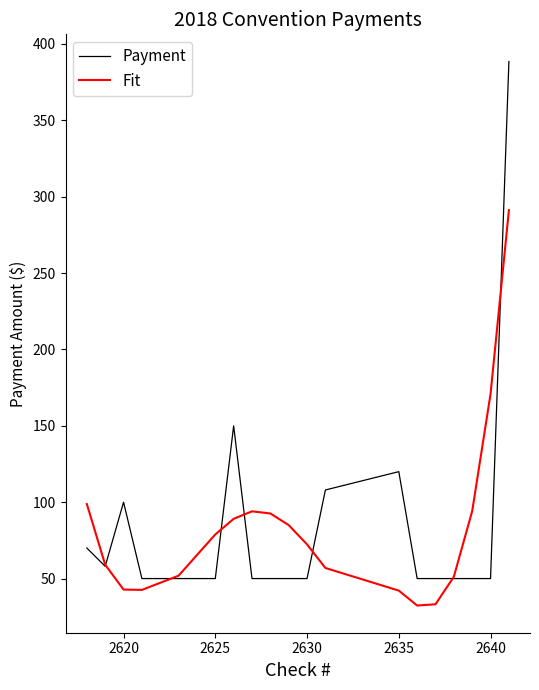

True or false: Fit has more than 0 points higher than both neighbors.

True